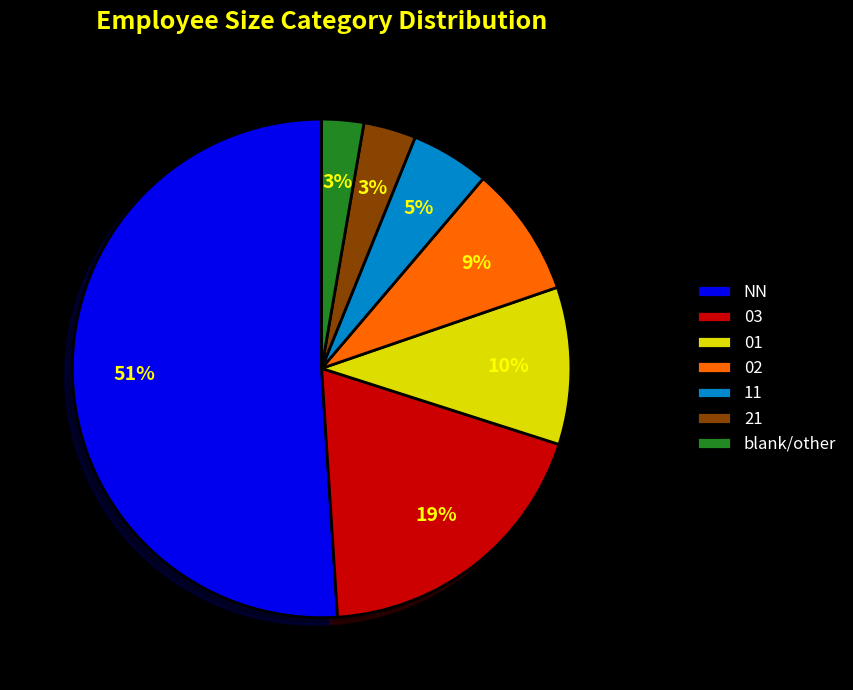

How many slices are in this pie chart?

7